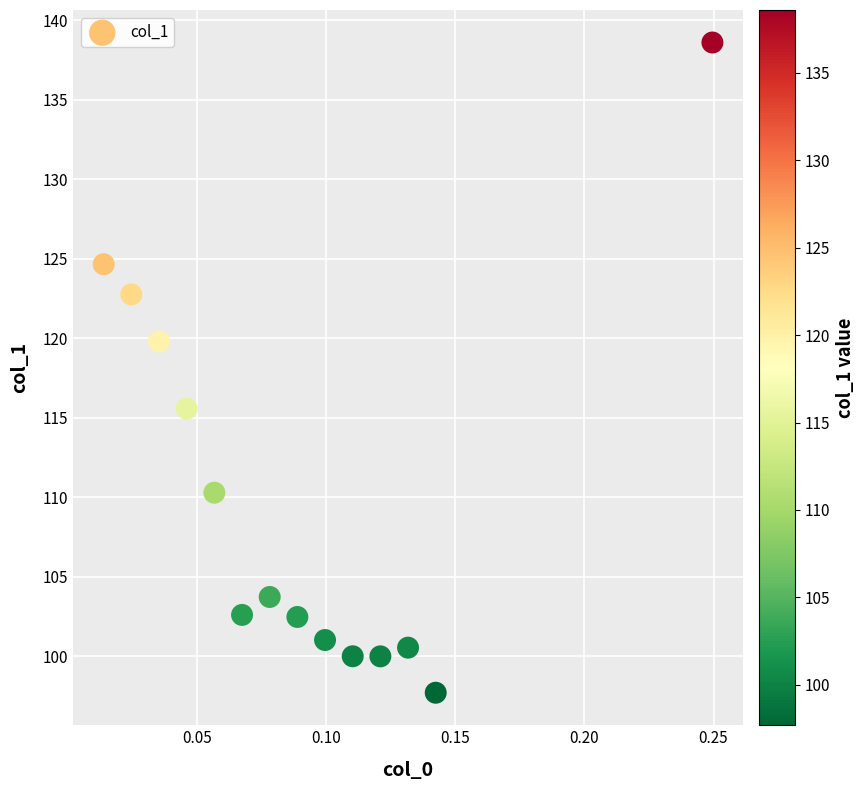

What is the range of Y values (max minus min)?

40.9